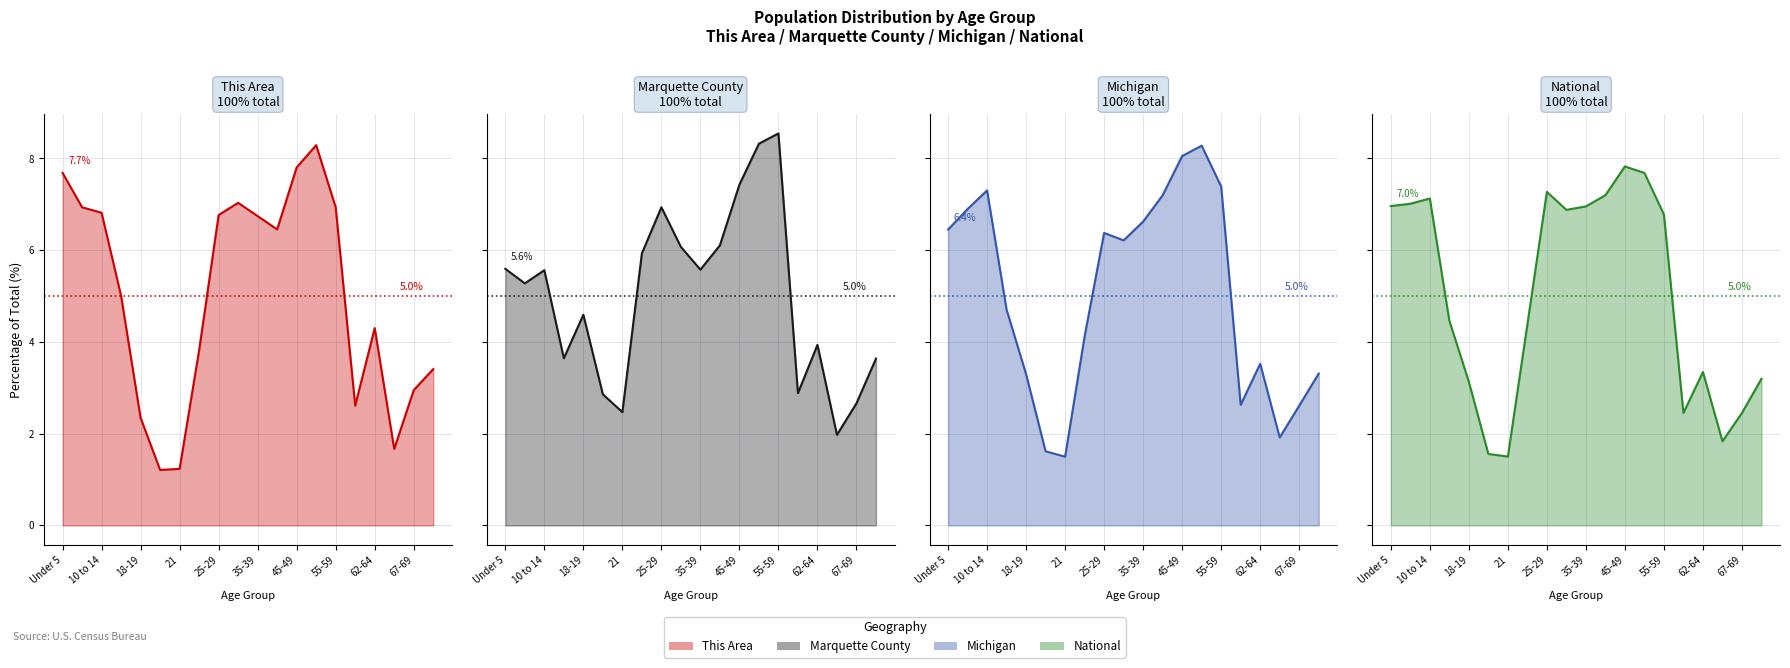

How many intersections are there between Michigan line and This Area line?

10